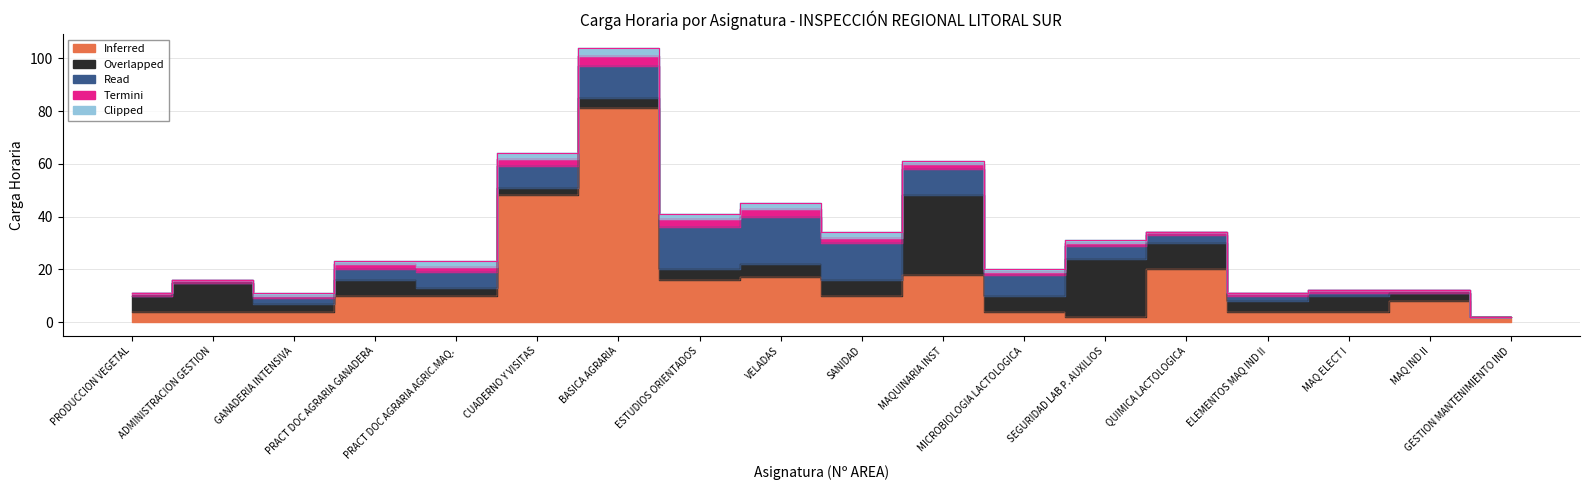

What is the highest value of the Overlapped series?

30